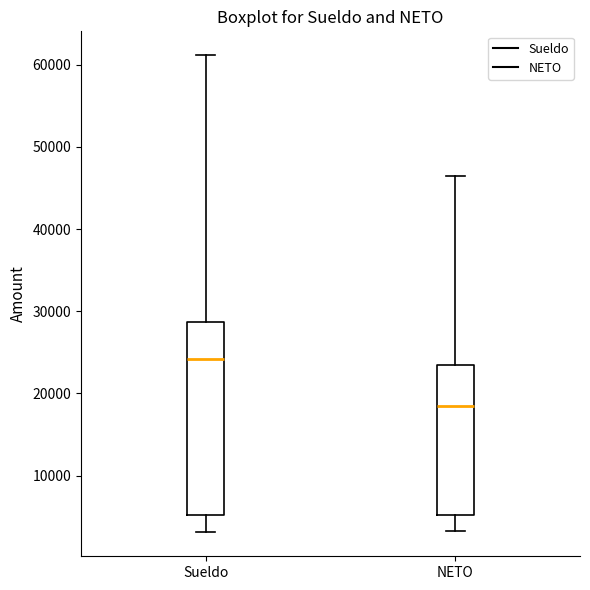

Where does the median line of the box for Sueldo sit on the y-axis? The values are not printed on the chart, so give them approximately, as read against the axis.

24000